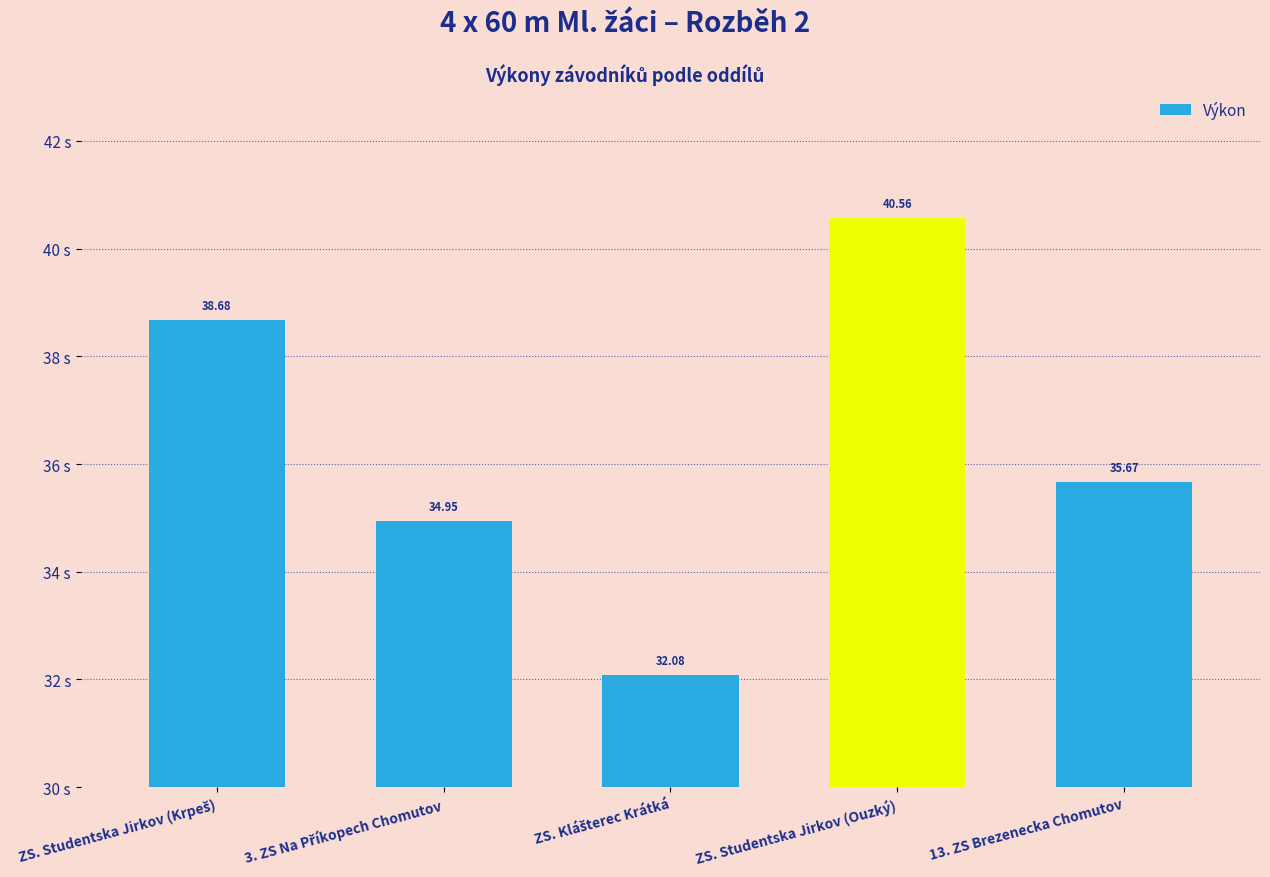

Which category has the highest value across all series?

ZS. Studentska Jirkov (Ouzký)